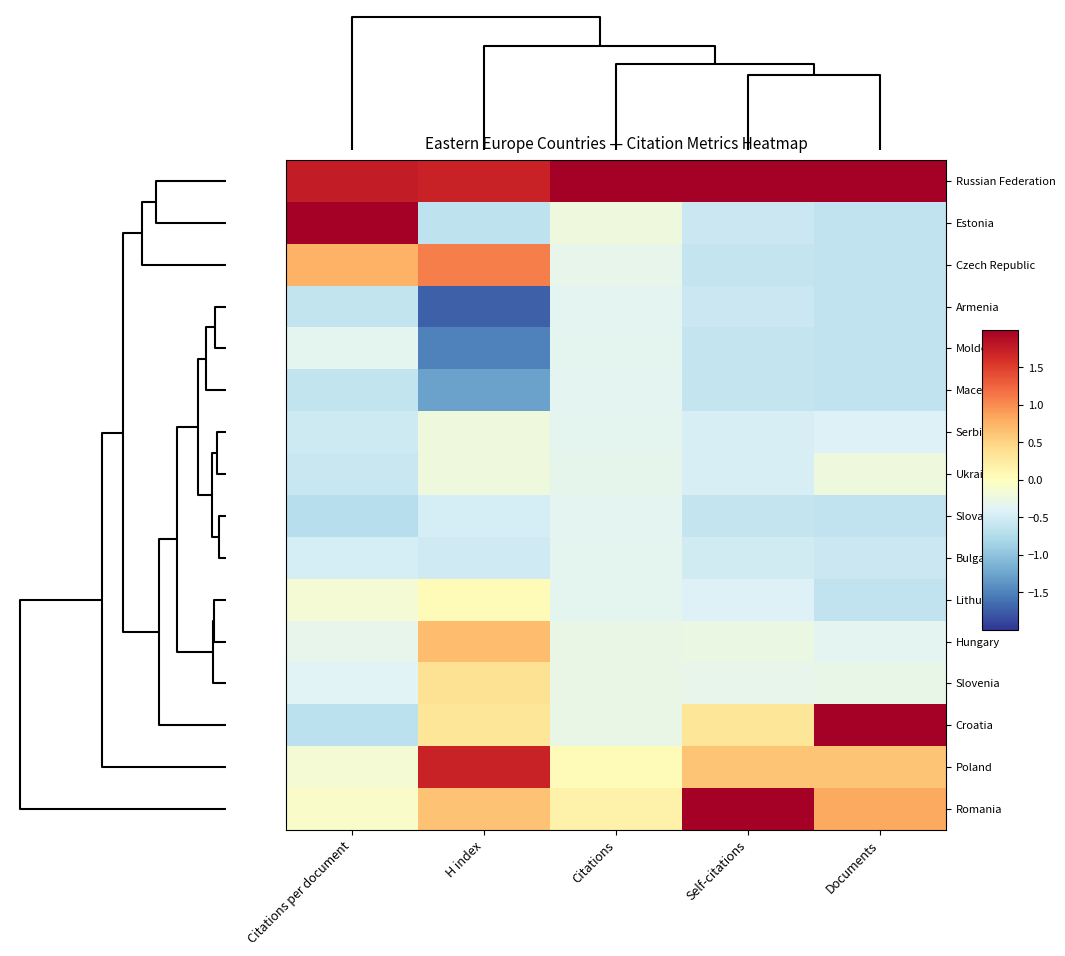

What is the maximum value shown in the chart?

3.8